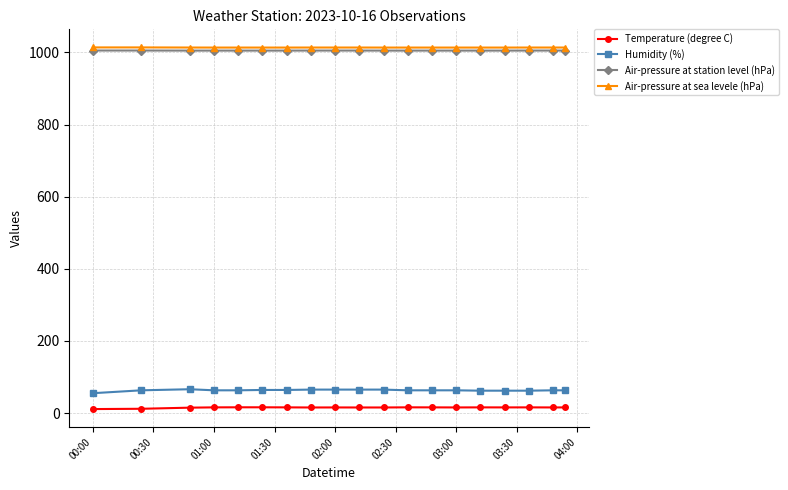

What is the highest value of the Humidity (%) series?

66.0